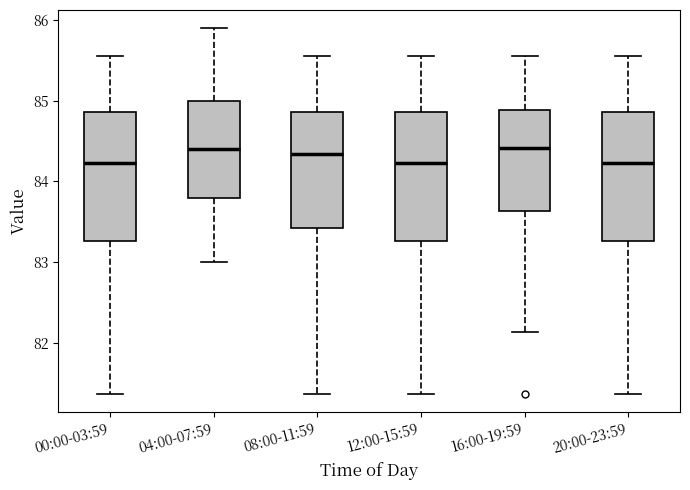

Reading left to right, transcribe this box plot: for each box, give where its median line is, the range the box spans, and where its two whiskers end, as read against the y-axis. The values are not printed on the chart, so give them approximately, as read against the axis.

00:00-03:59: median 84.2, box 83.3 to 84.9, whiskers 81.4 to 85.6
04:00-07:59: median 84.4, box 83.8 to 85.0, whiskers 83.0 to 85.9
08:00-11:59: median 84.3, box 83.4 to 84.9, whiskers 81.4 to 85.6
12:00-15:59: median 84.2, box 83.3 to 84.9, whiskers 81.4 to 85.6
16:00-19:59: median 84.4, box 83.6 to 84.9, whiskers 82.1 to 85.6
20:00-23:59: median 84.2, box 83.3 to 84.9, whiskers 81.4 to 85.6